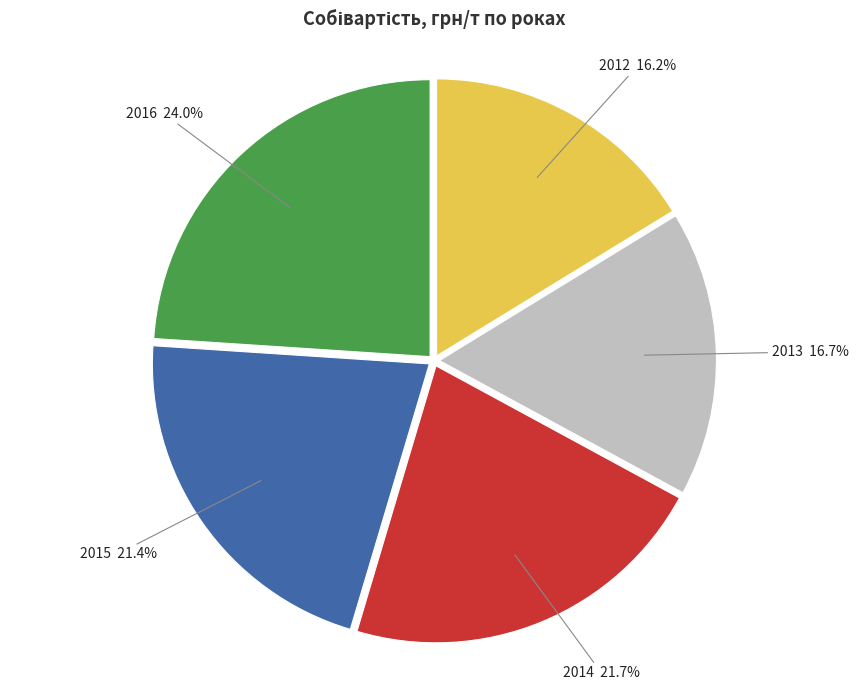

Is there a majority slice in this chart?

No